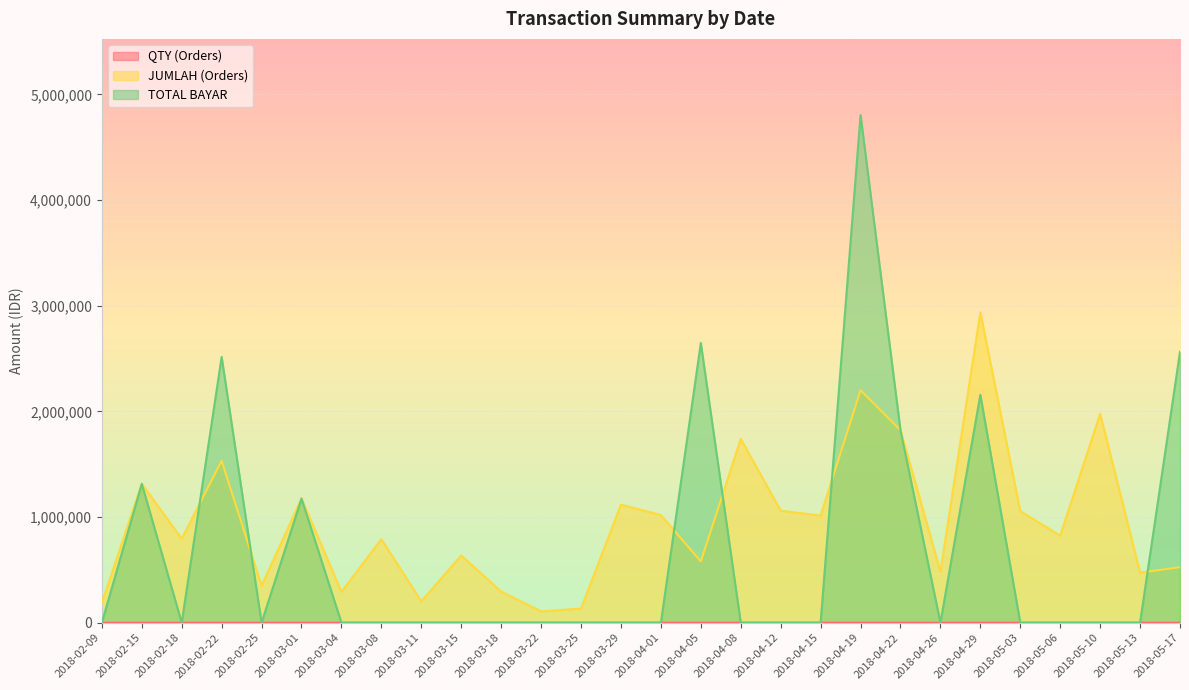

What is the label of the 8th point from the left?

2018-03-08